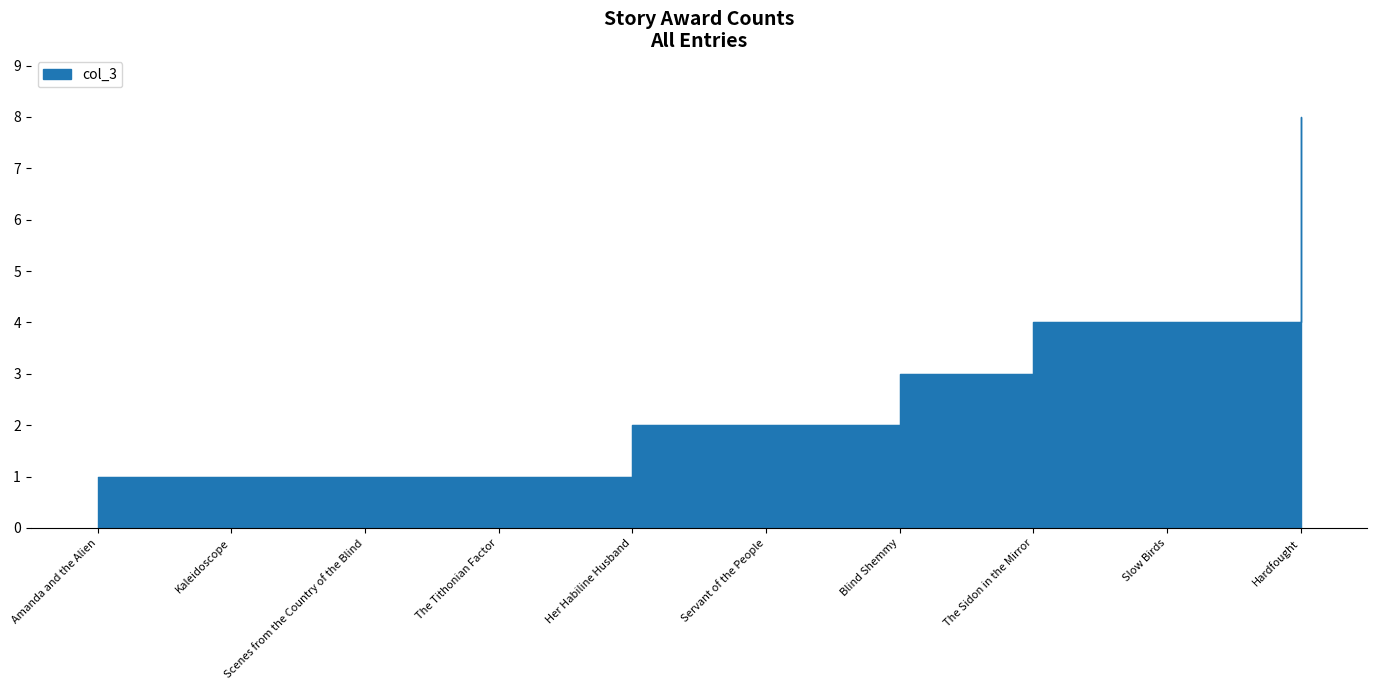

At which category does the data reach its first local peak?

Hardfought